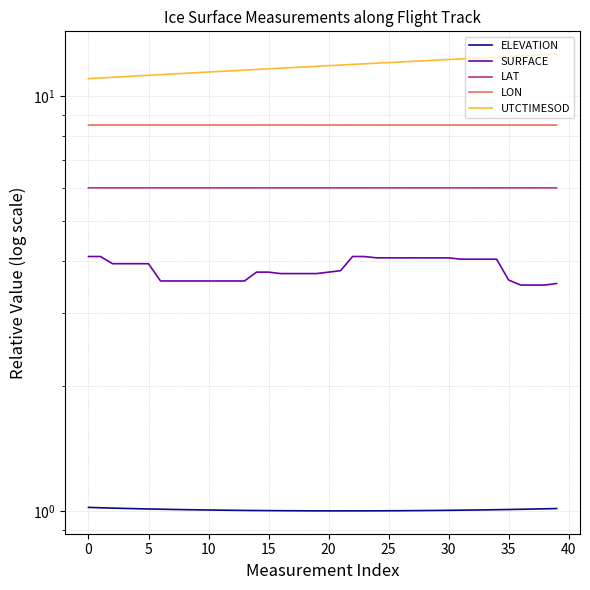

What is the sum of all LAT values?

240.0